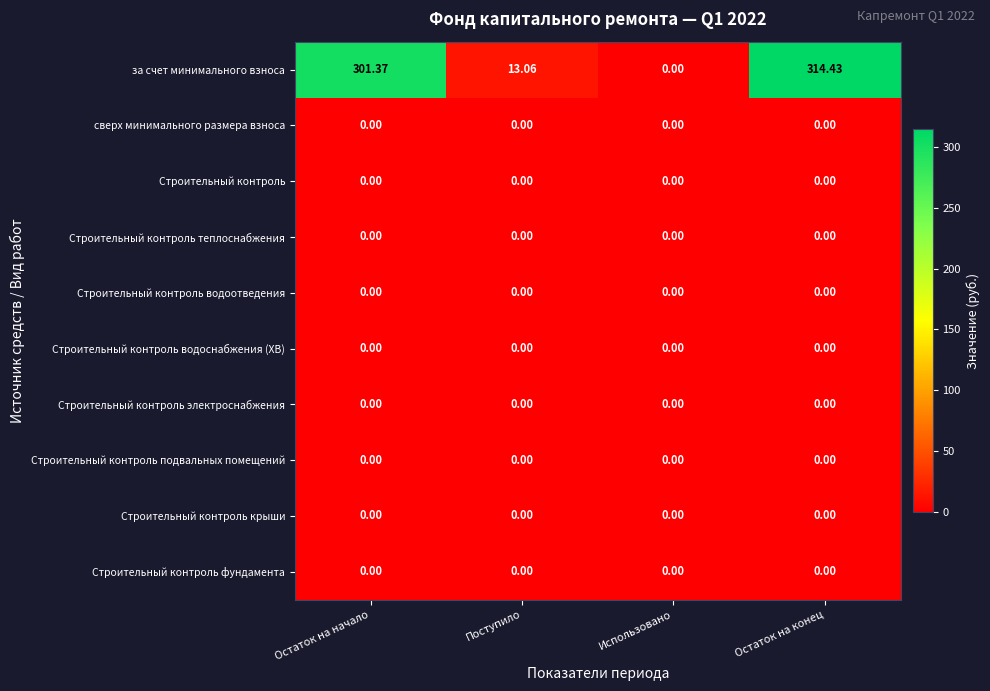

Which category has the highest value across all series?

Остаток на конец